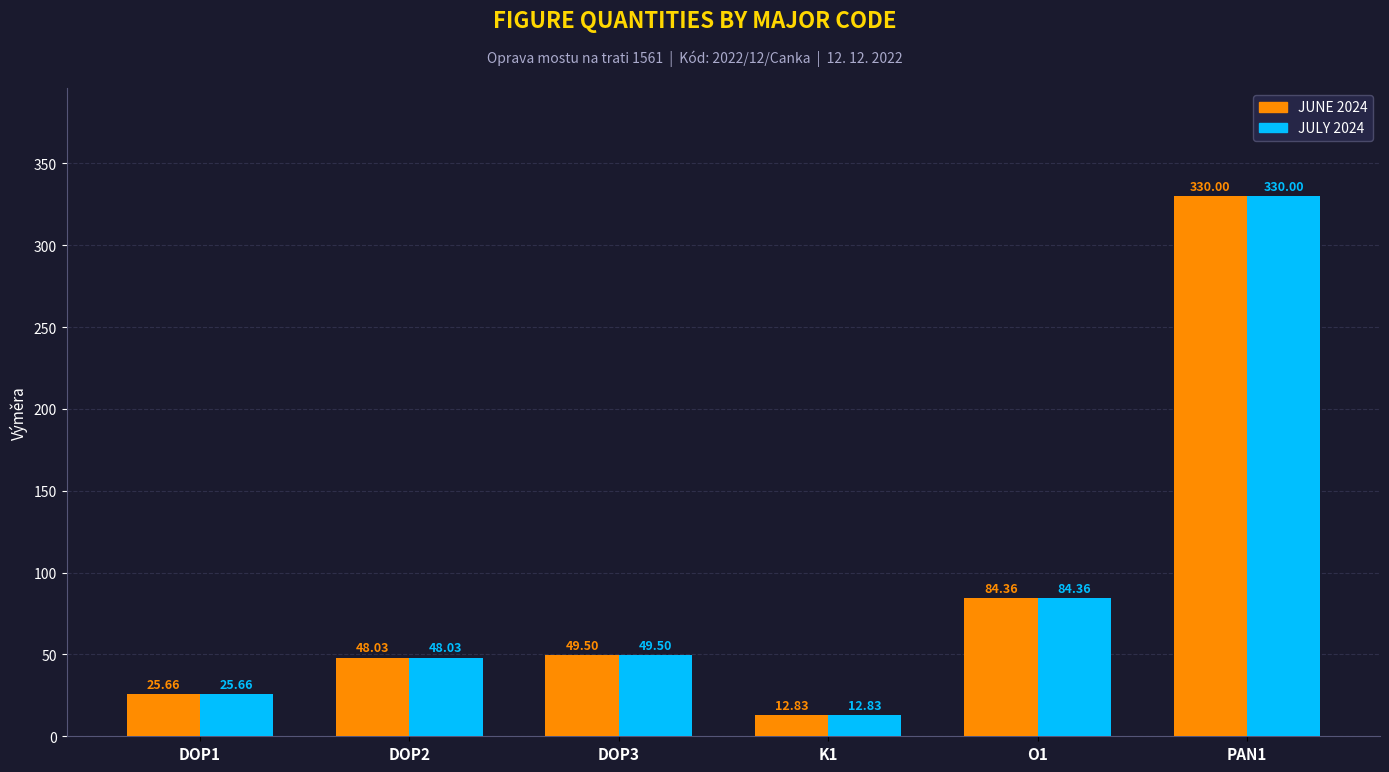

Are the bars horizontal?

No